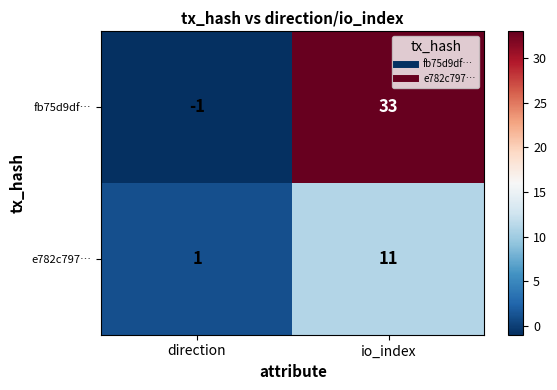

At which label is fb75d9df… closest to 16?

direction